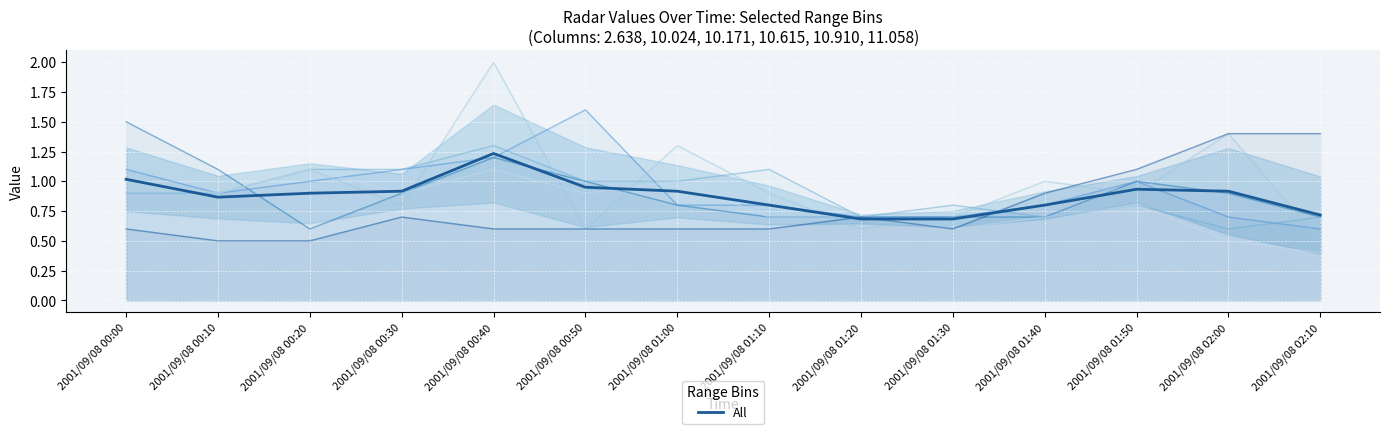

Is this an area chart (filled region under the line)?

No